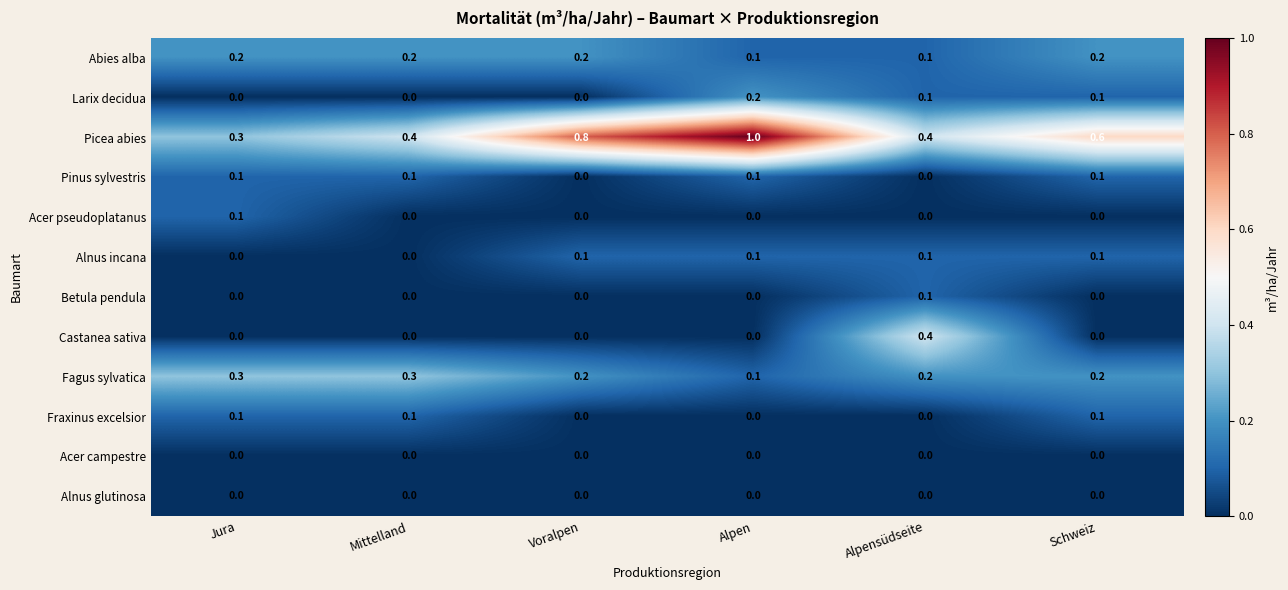

How many positive values does the Pinus sylvestris series have?

4